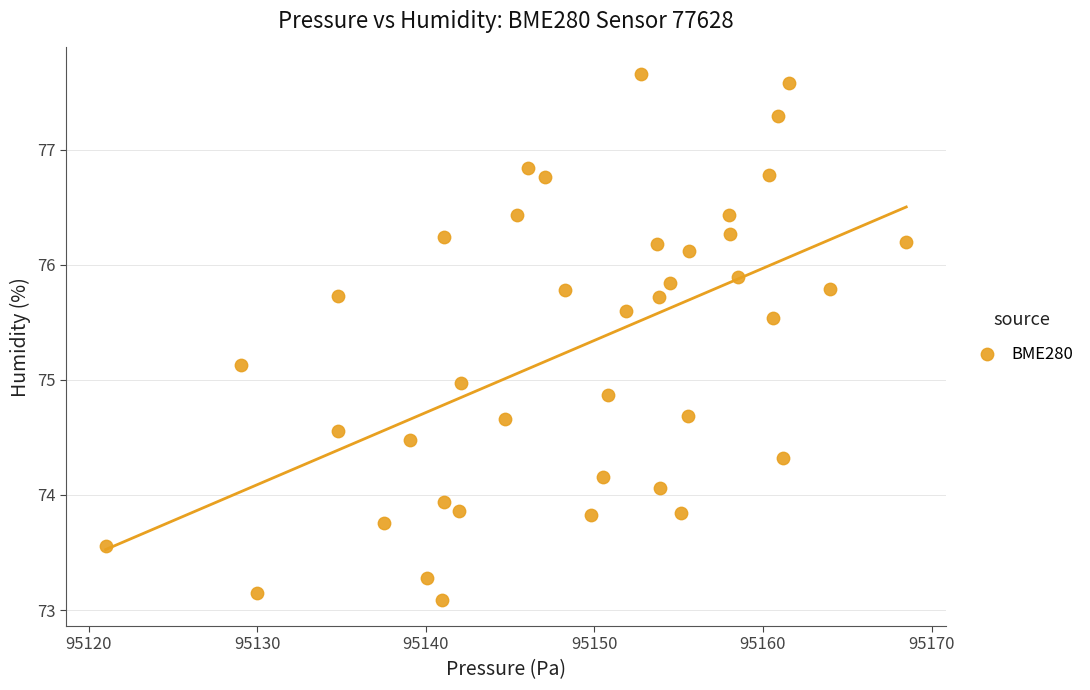

What is the range of X values (max minus min)?

47.5